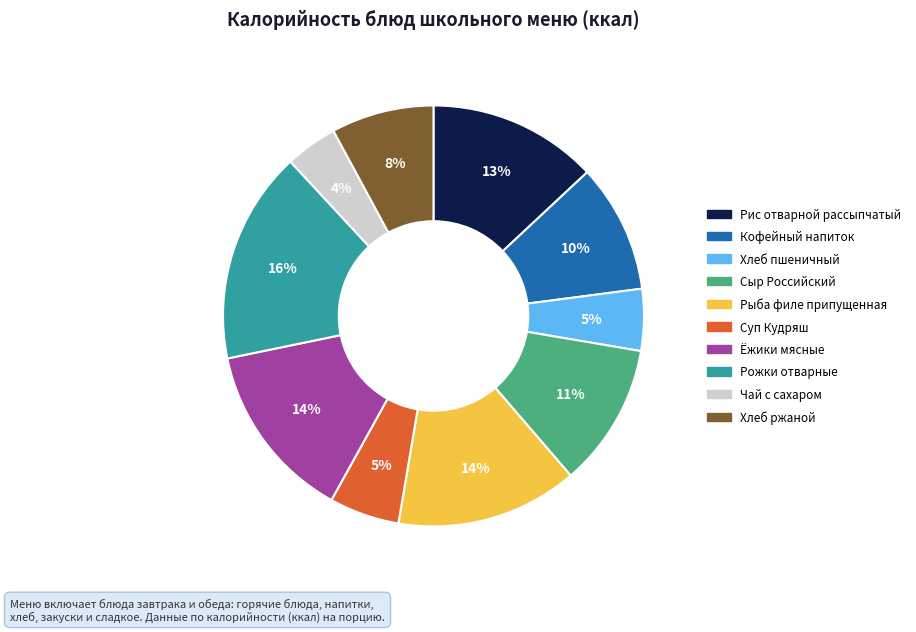

To the nearest percent, what is the average slice percentage?

10%